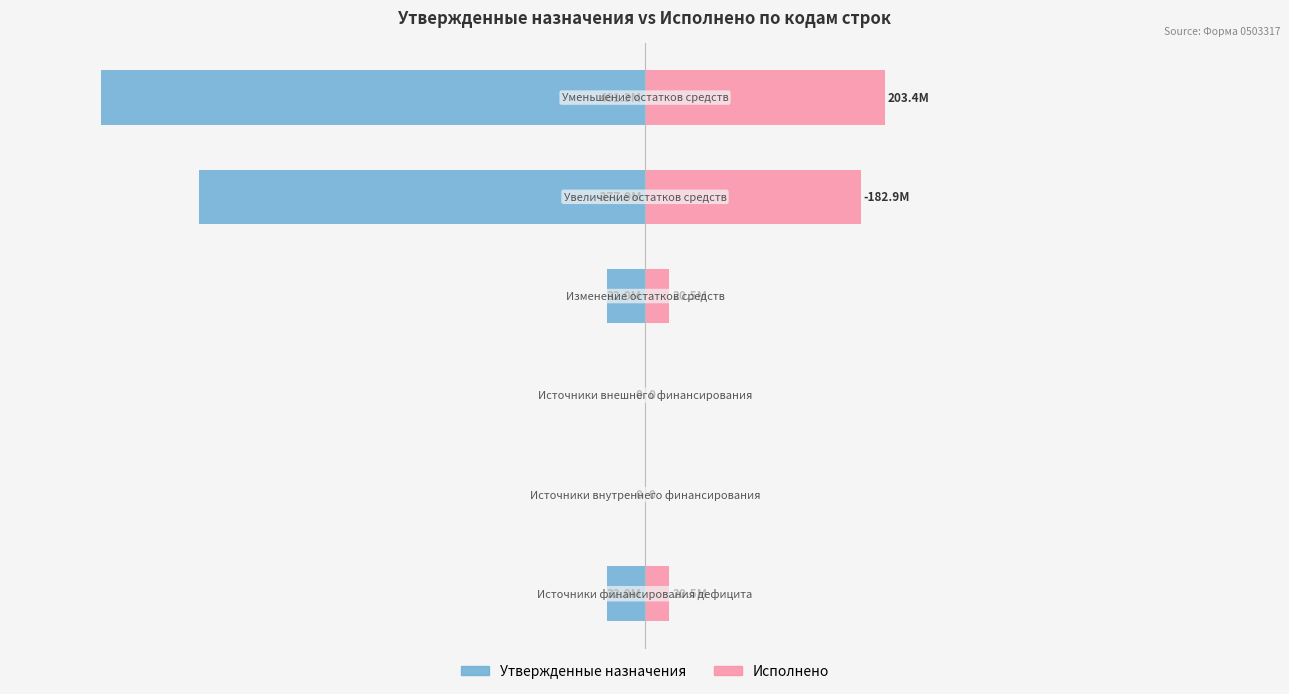

Which series changed the most between 2 and 3?

Утвержденные назначения